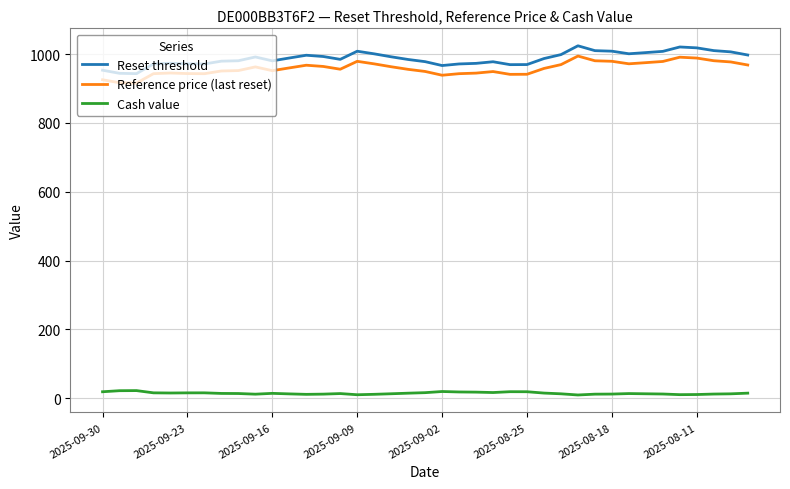

What is the difference between the maximum and minimum values in the Reference price (last reset) series?

78.6